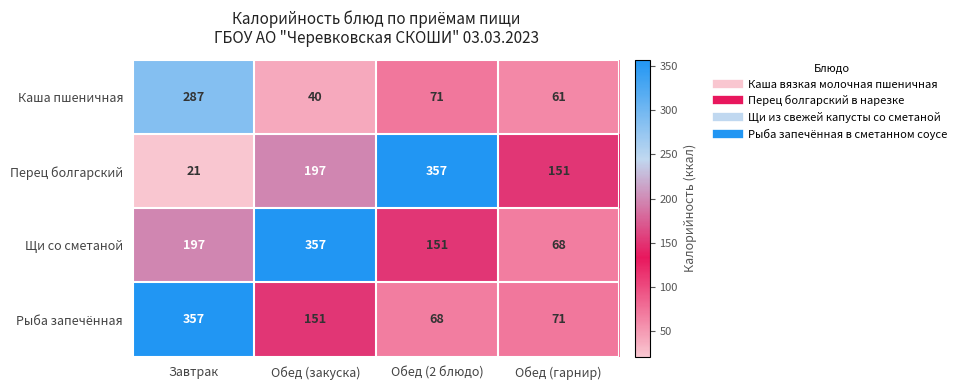

What is the difference between the highest and lowest values at Обед (2 блюдо)?

289